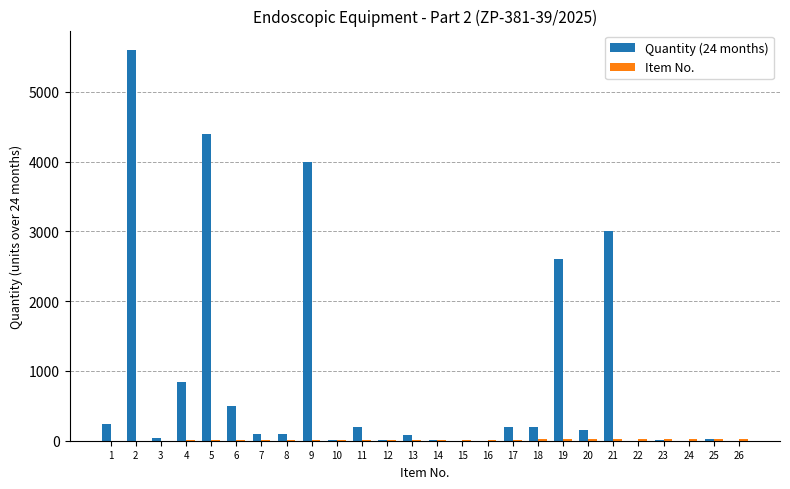

Which series has the largest total across all categories?

Quantity (24 months)